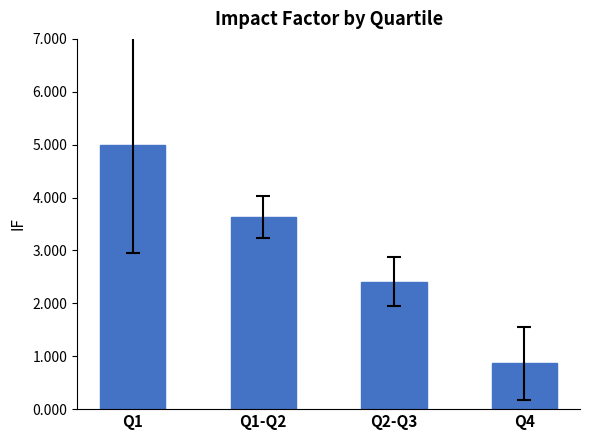

Where does the data first go above 3?

Q1